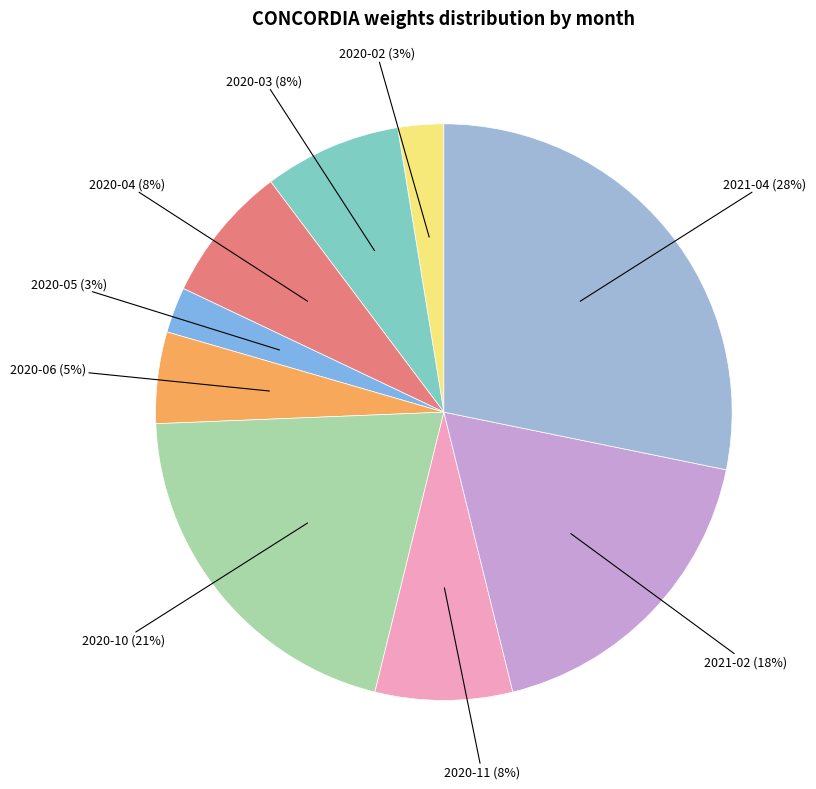

How many slices are in this pie chart?

9